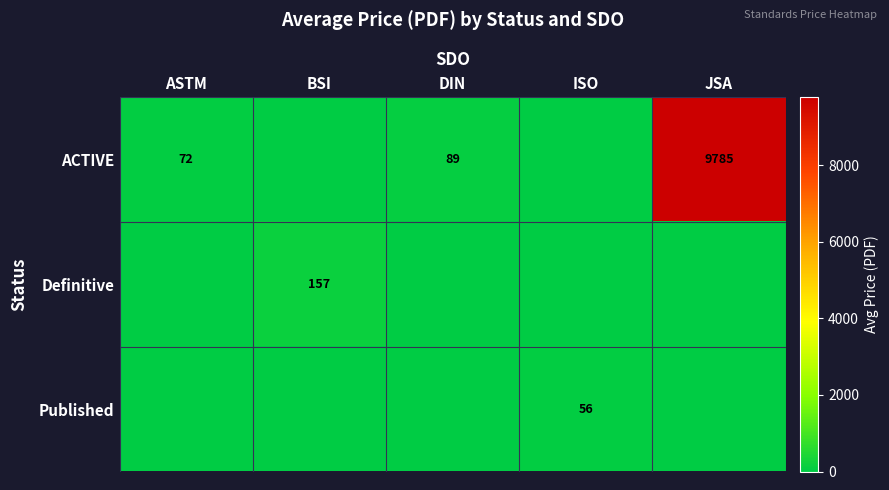

Is it true that ACTIVE equals 2095.6 at JSA?

False